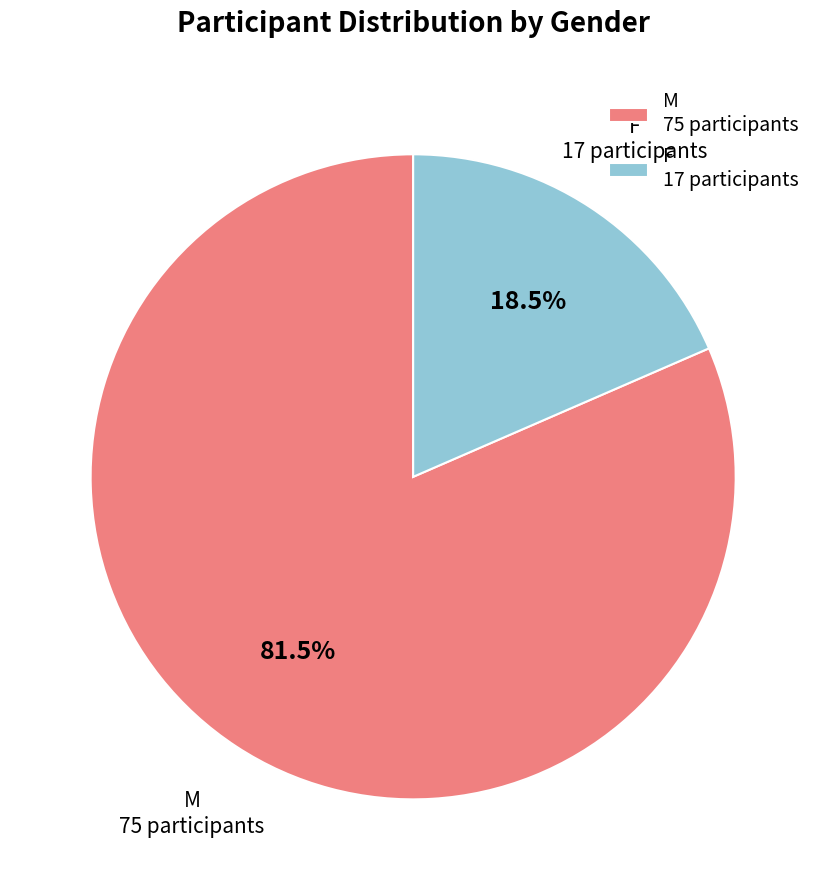

Which slice is the smallest?

F